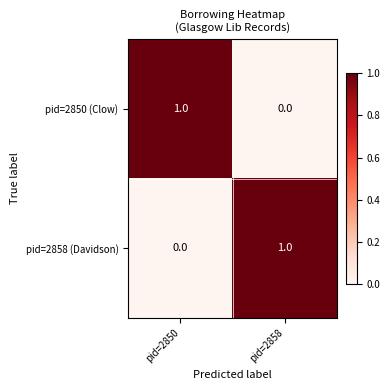

The pid=2858 (Davidson) series shows 1 at pid=2858. True or false?

True